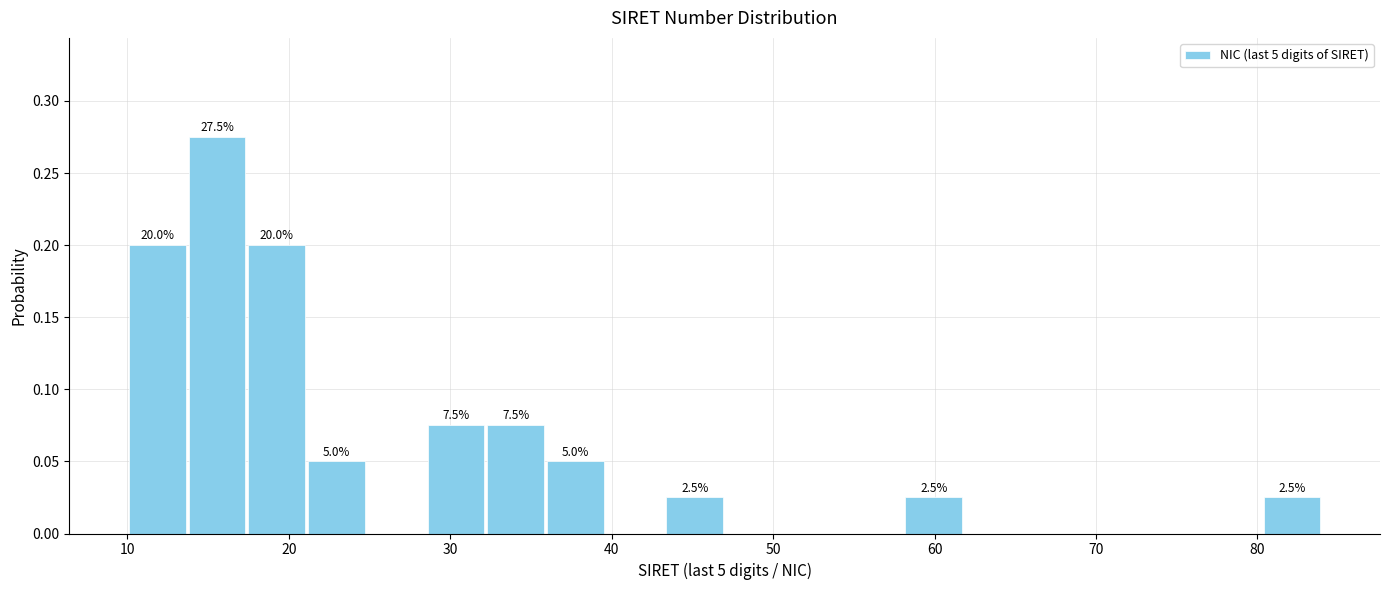

Read against the x-axis, roughly where is the centre of the tallest bar?

16